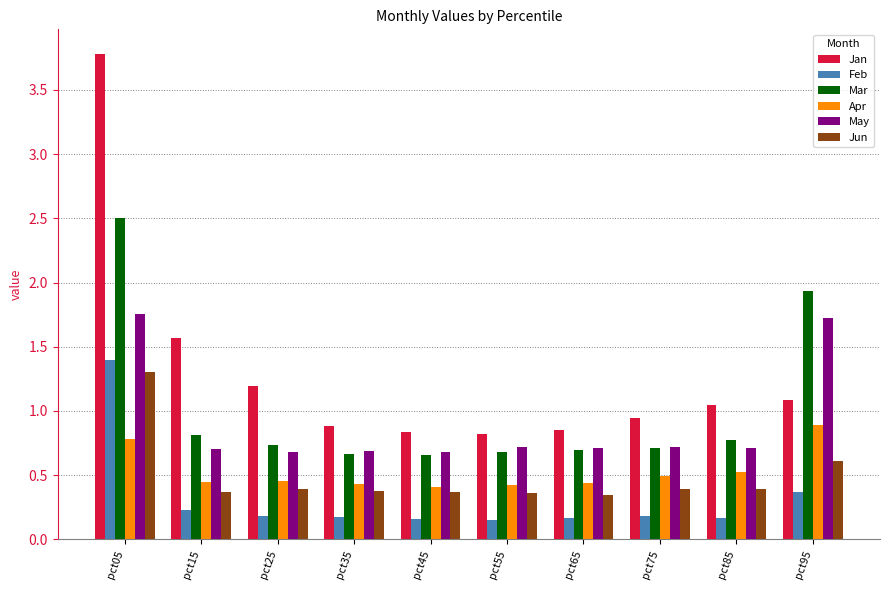

At which label does Jan reach its peak?

pct05